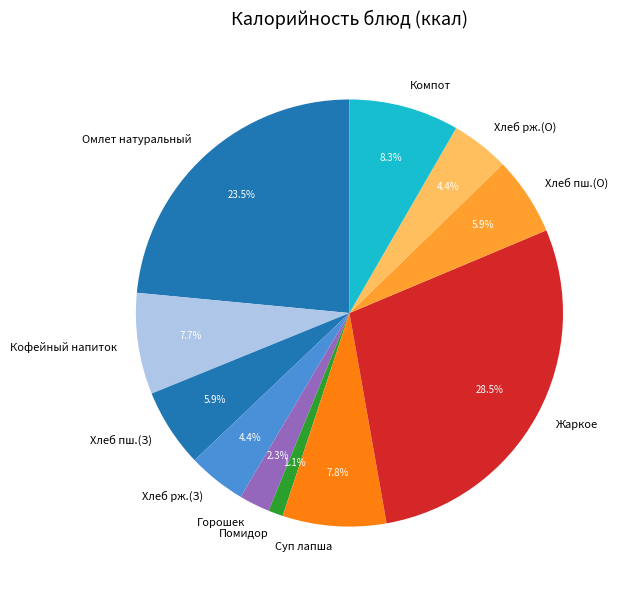

What is the smallest slice in the pie chart?

Помидор